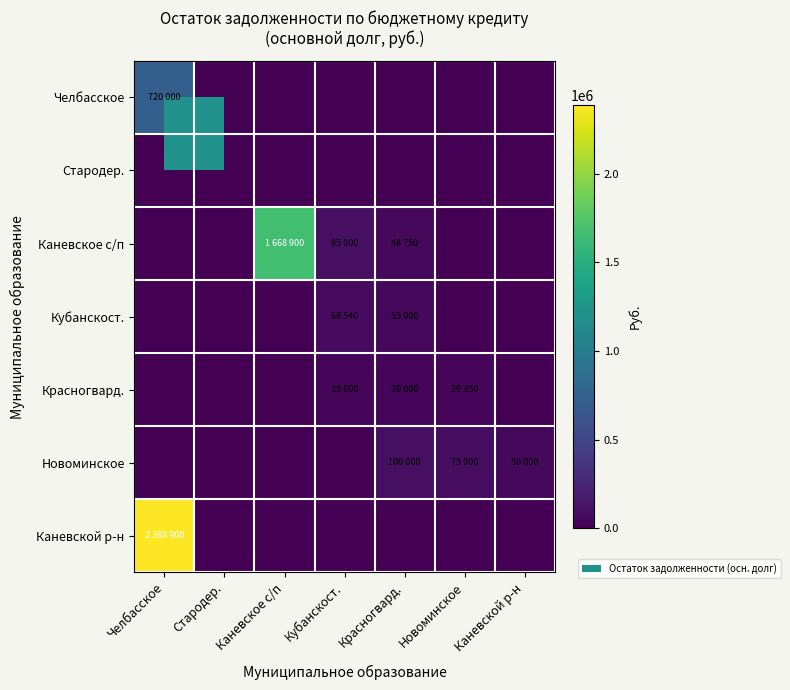

Reading left to right, extract all data points from this chart.

Челбасское: Челбасское=720000	Стародер.=0	Каневское с/п=0	Кубанскост.=0	Красногвард.=0	Новоминское=0	Каневской р-н=0
Стародер.: Челбасское=0	Стародер.=0	Каневское с/п=0	Кубанскост.=0	Красногвард.=0	Новоминское=0	Каневской р-н=0
Каневское с/п: Челбасское=0	Стародер.=0	Каневское с/п=1668900	Кубанскост.=95000	Красногвард.=48750	Новоминское=0	Каневской р-н=0
Кубанскост.: Челбасское=0	Стародер.=0	Каневское с/п=0	Кубанскост.=68540	Красногвард.=55000	Новоминское=0	Каневской р-н=0
Красногвард.: Челбасское=0	Стародер.=0	Каневское с/п=0	Кубанскост.=35000	Красногвард.=30000	Новоминское=29350	Каневской р-н=0
Новоминское: Челбасское=0	Стародер.=0	Каневское с/п=0	Кубанскост.=0	Красногвард.=100000	Новоминское=75000	Каневской р-н=50000
Каневской р-н: Челбасское=2388900	Стародер.=0	Каневское с/п=0	Кубанскост.=0	Красногвард.=0	Новоминское=0	Каневской р-н=0